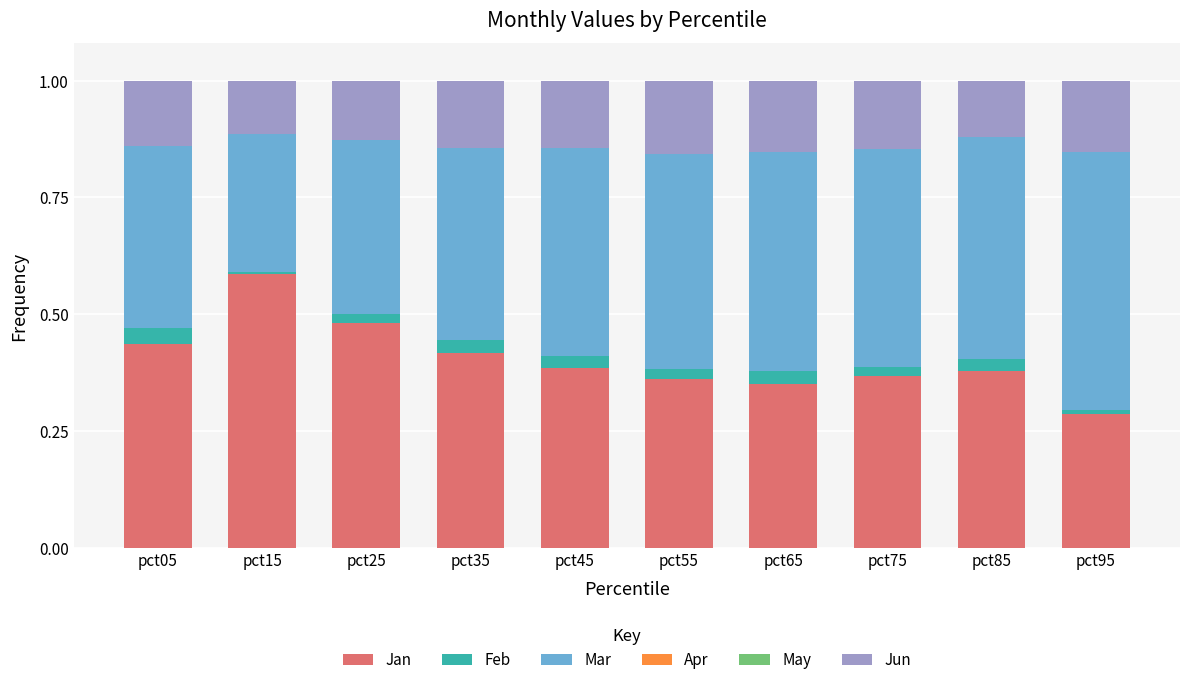

The value of Jan at pct45 is 0.2. True or false?

False